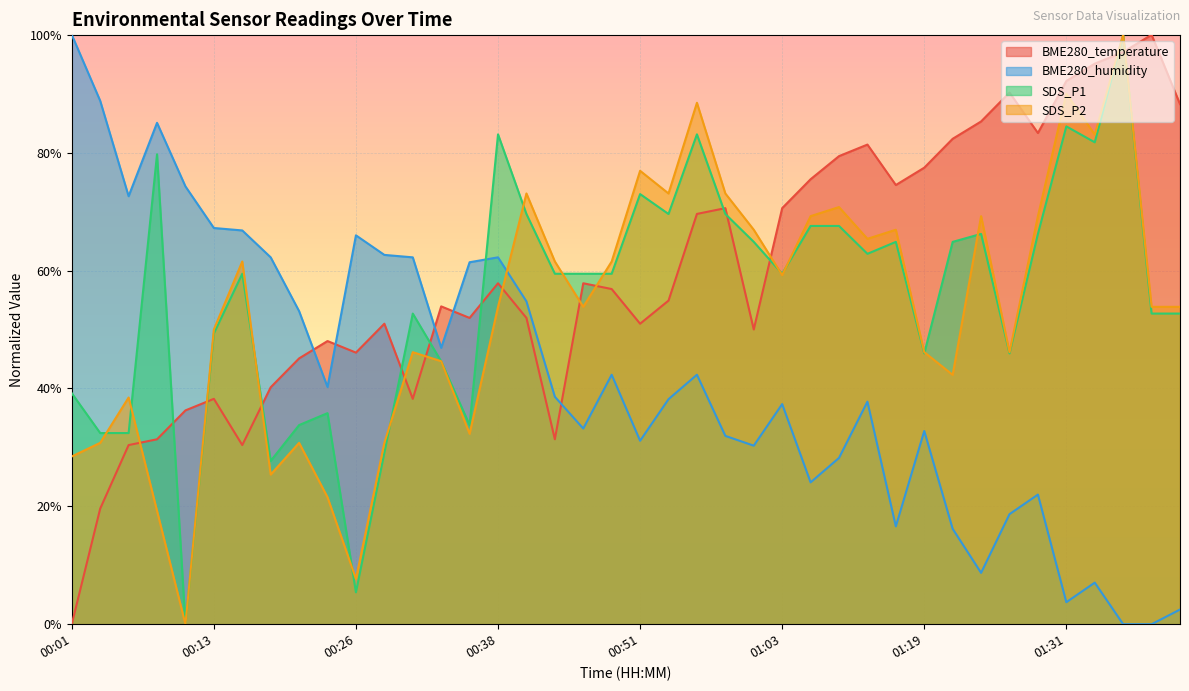

What is the difference between the highest and lowest values at 01:09?

51.4